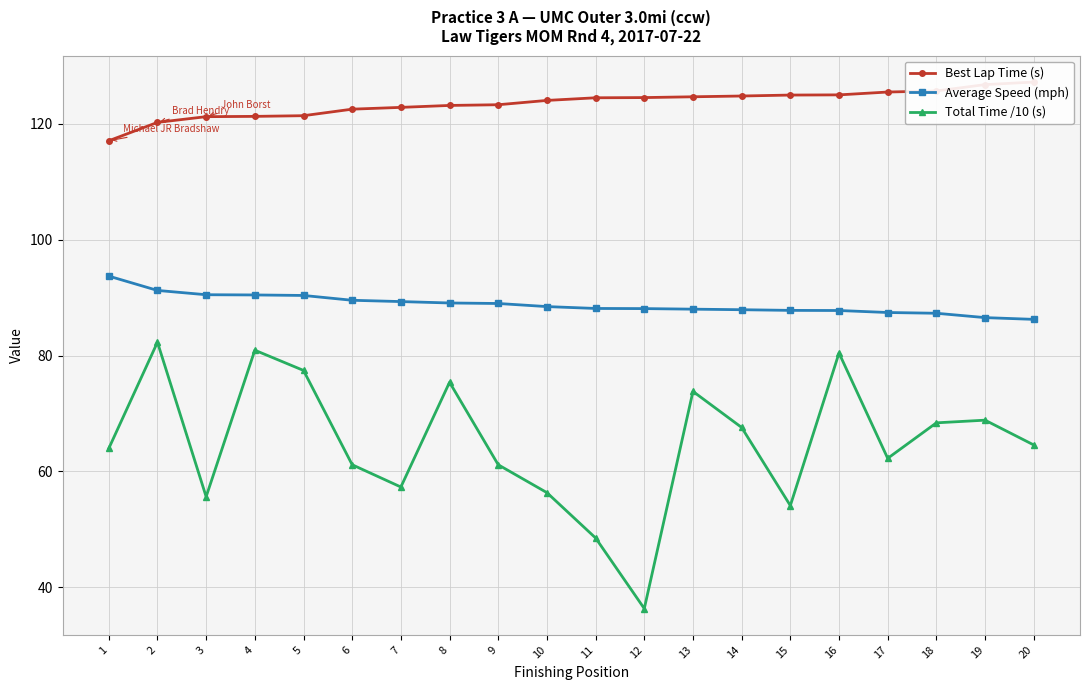

The Best Lap Time (s) series shows 178.9 at 9. True or false?

False